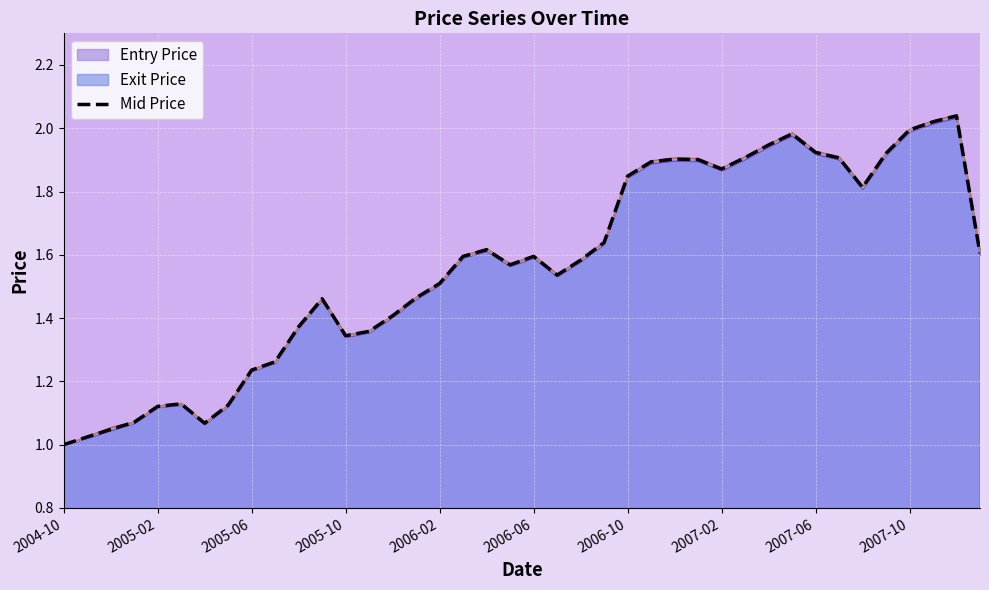

What is the difference between the second highest and second lowest values?

1.0